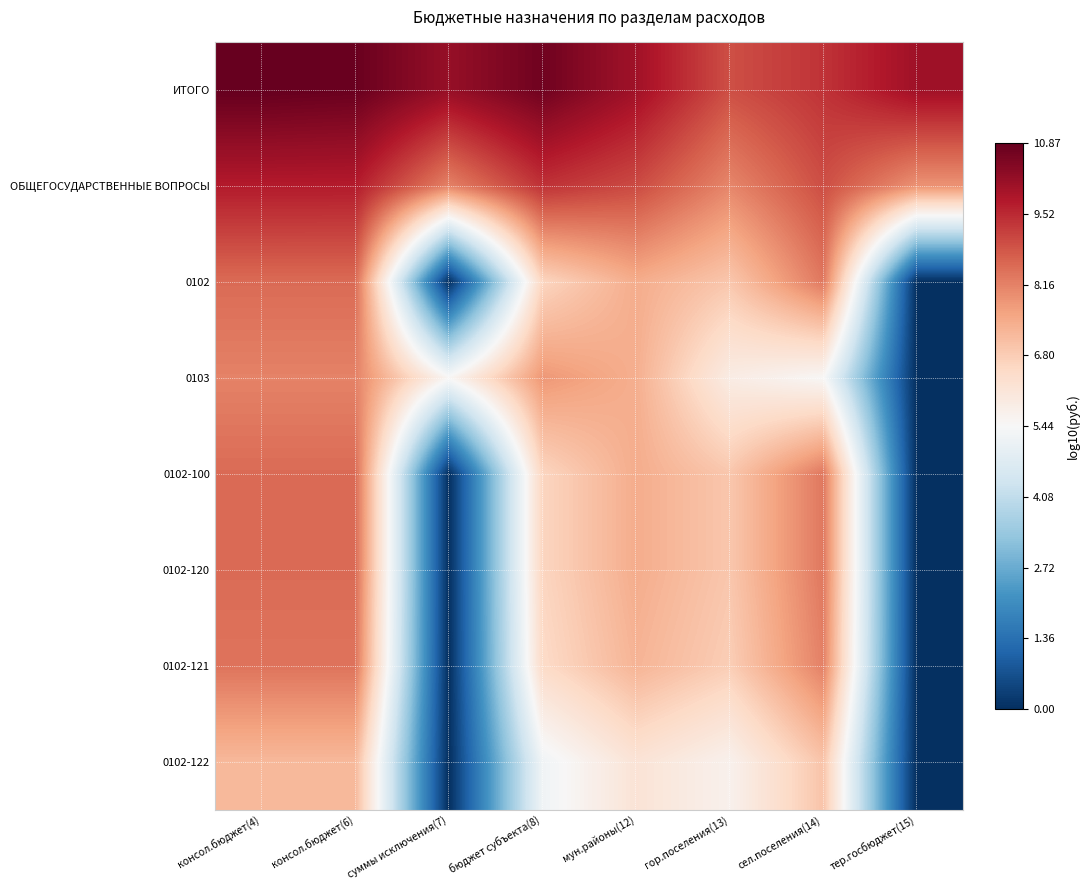

Which series has the largest total across all categories?

ИТОГО